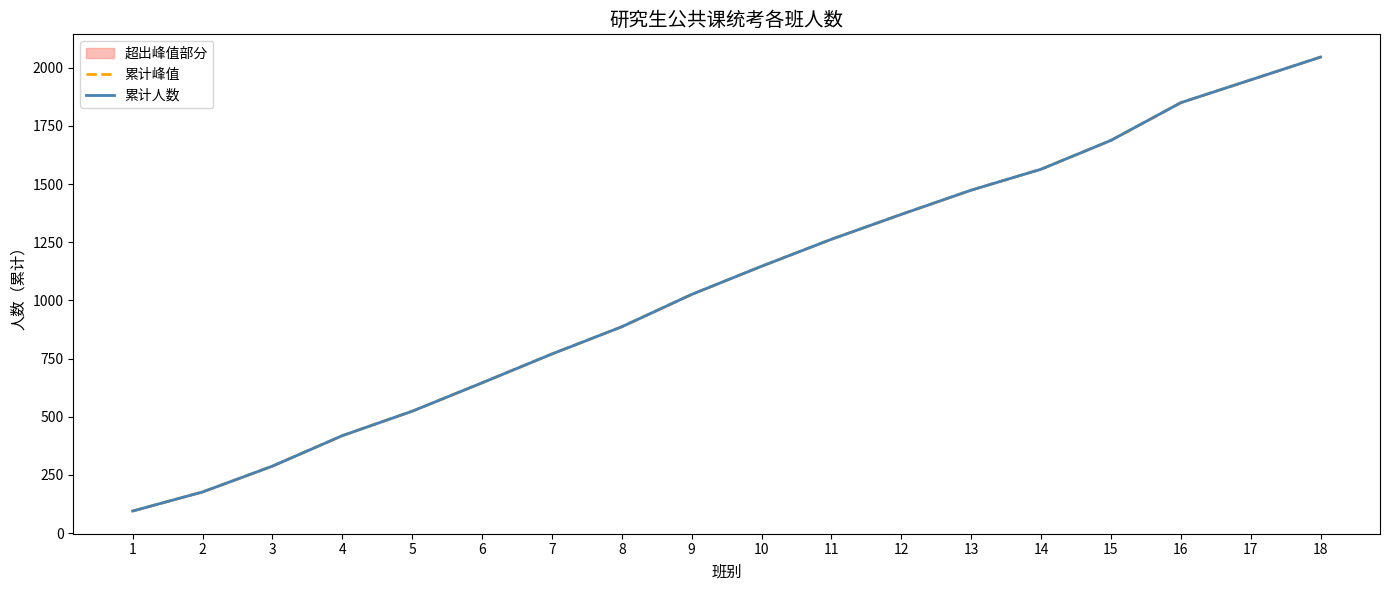

Does the chart have visible grid lines?

No